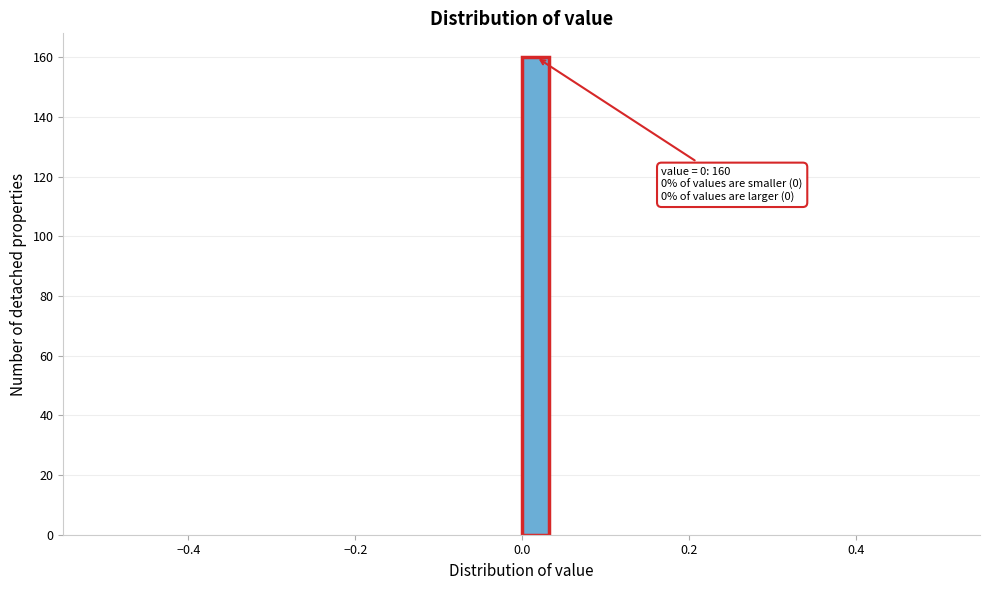

Read against the x-axis, roughly where is the centre of the tallest bar?

0.02